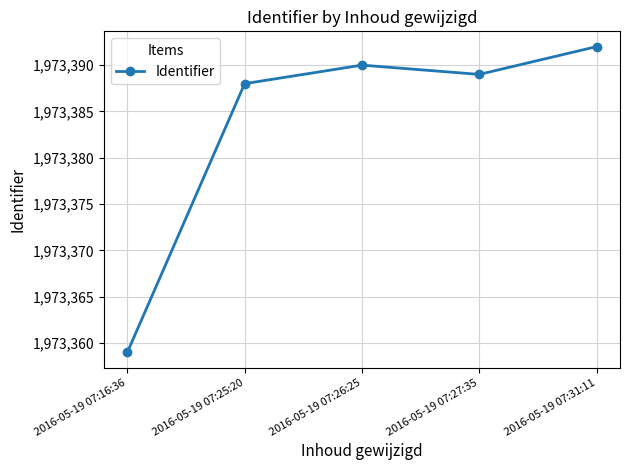

Reading left to right, extract all data points from this chart.

2016-05-19 07:16:36=1973359	2016-05-19 07:25:20=1973388	2016-05-19 07:26:25=1973390	2016-05-19 07:27:35=1973389	2016-05-19 07:31:11=1973392